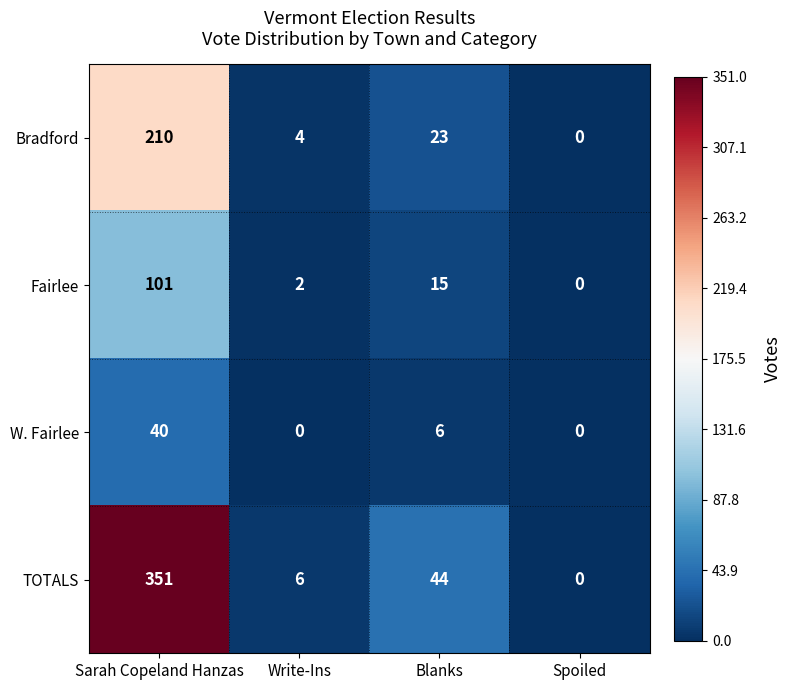

Which series changed the most between Blanks and Spoiled?

TOTALS